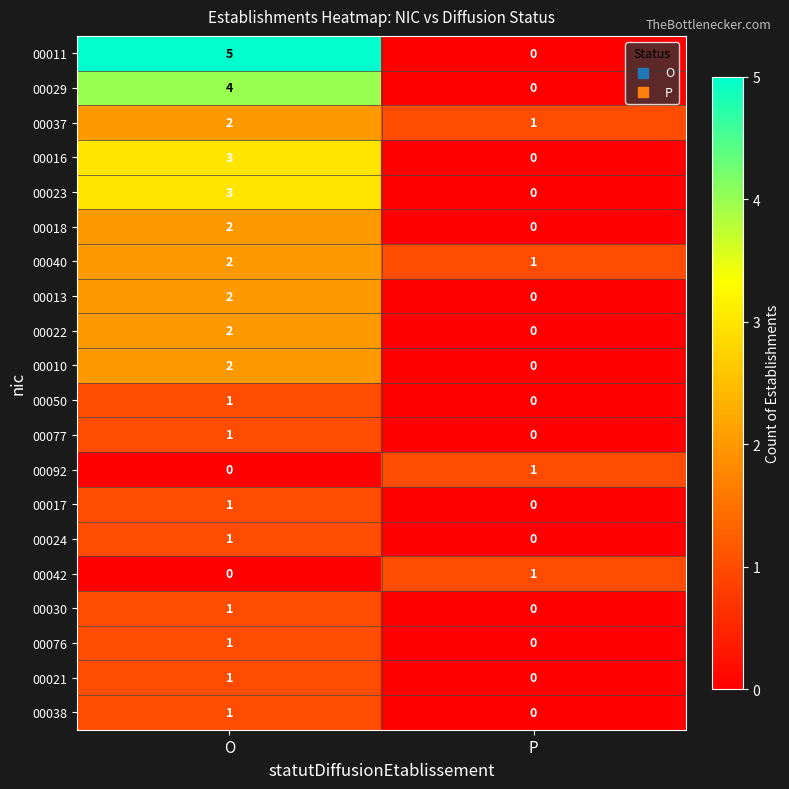

What is the sum of all 00016 values?

3